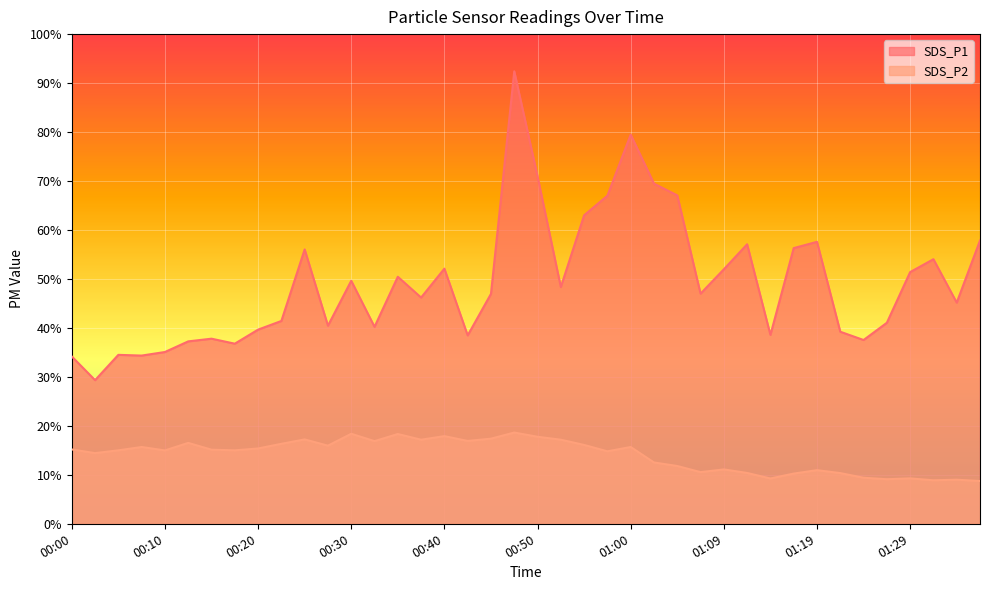

Count the number of data series in this chart.

2